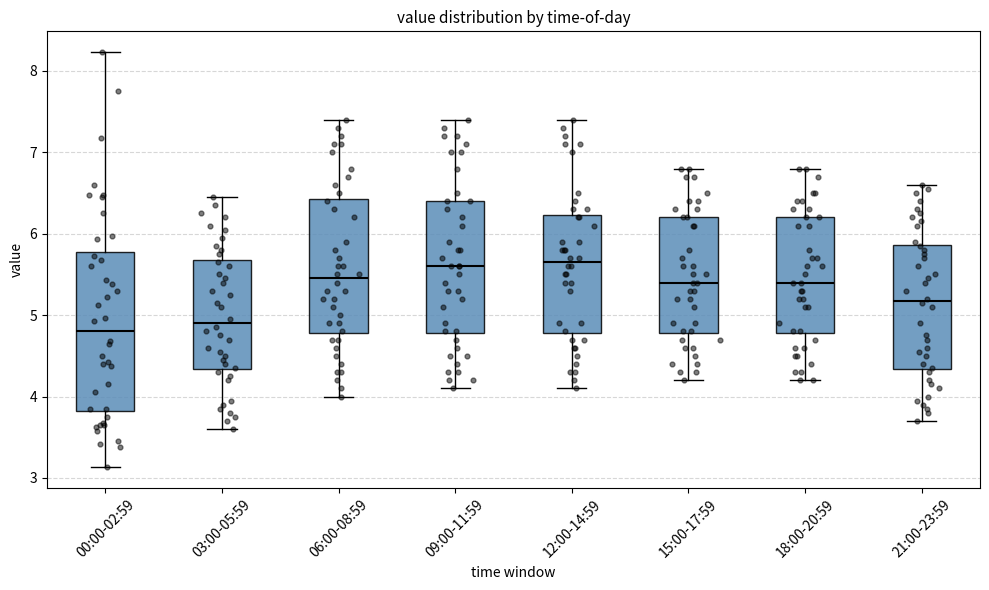

Where is the upper edge of the box for 15:00-17:59 on the y-axis? The values are not printed on the chart, so give them approximately, as read against the axis.

6.2